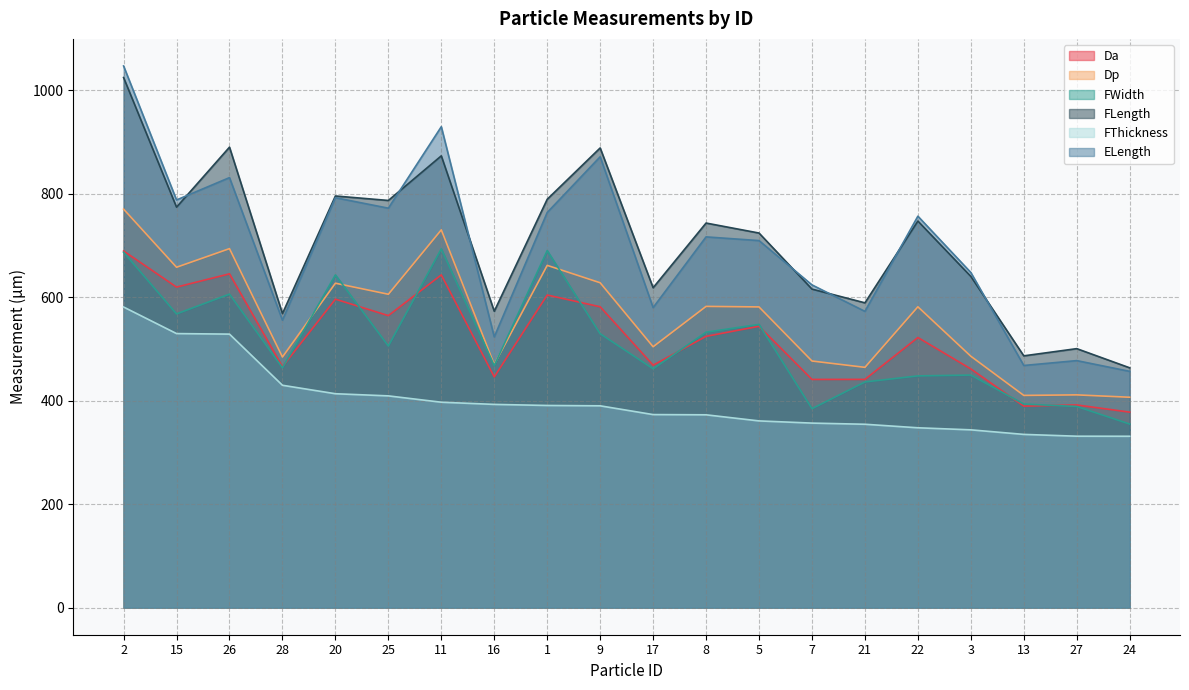

At which label does FWidth reach its peak?

11